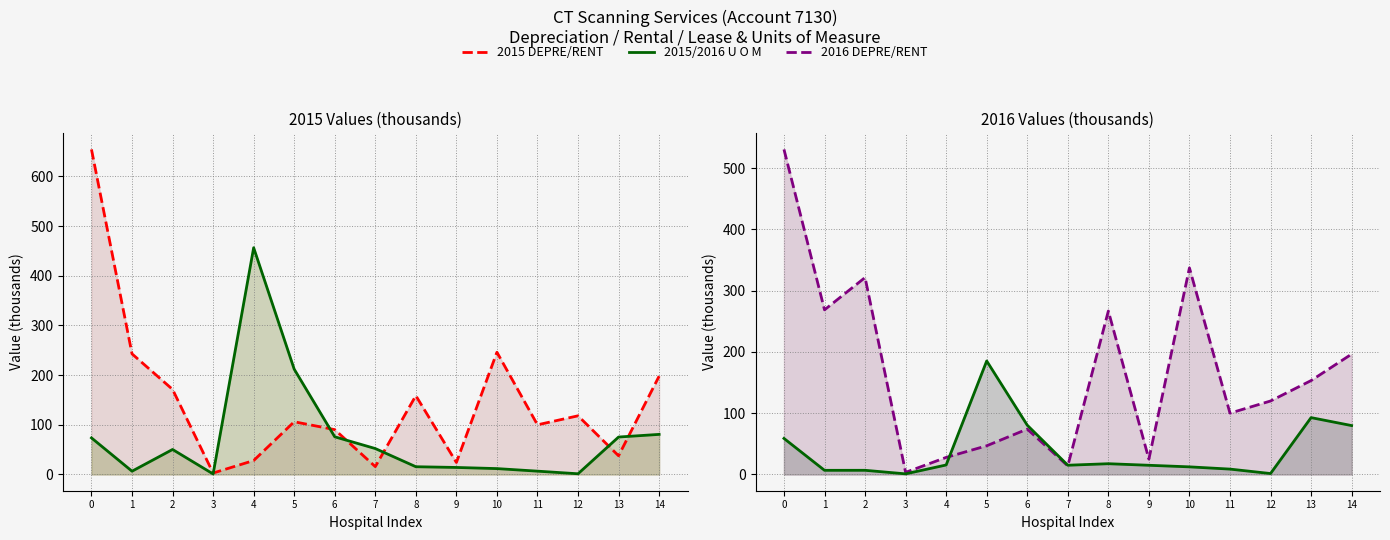

True or false: 2015 U O M has more than 2 interior local peaks.

False